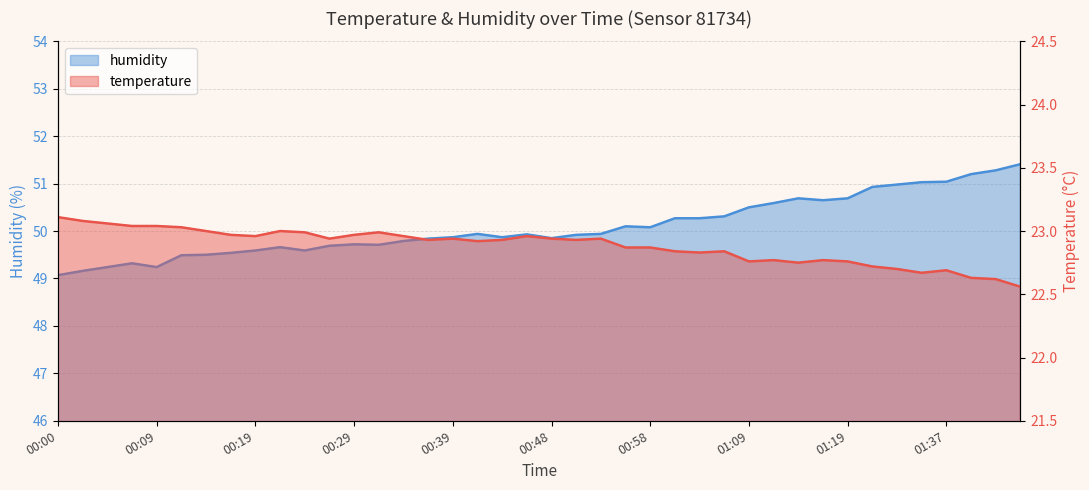

Is it true that temperature equals 30.8 at 00:29?

False